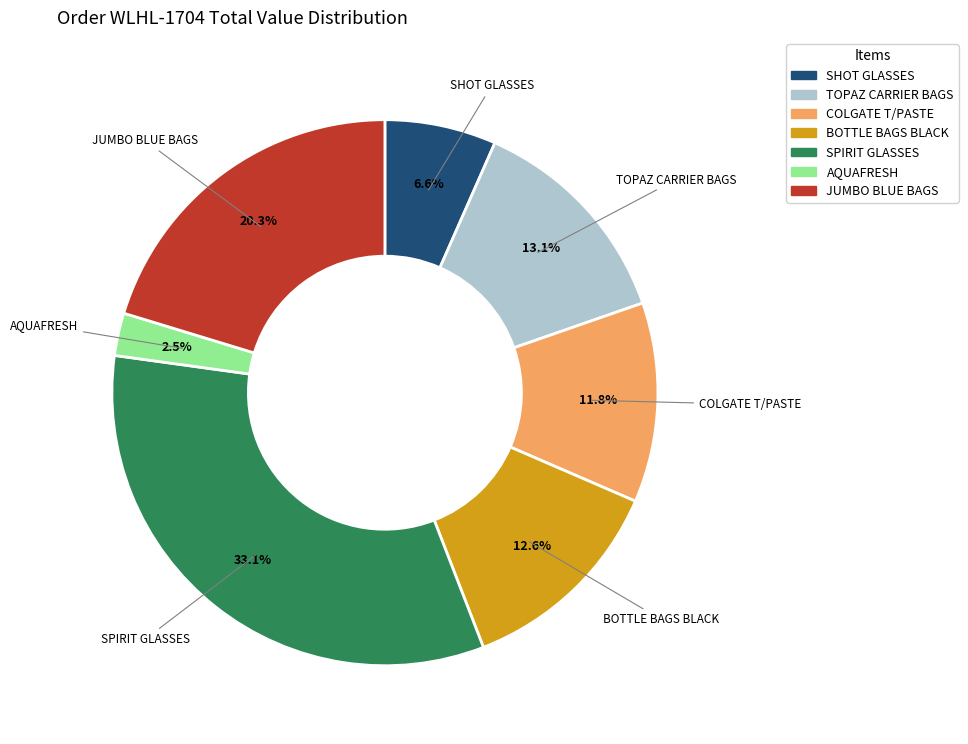

How many segments does this pie chart have?

7